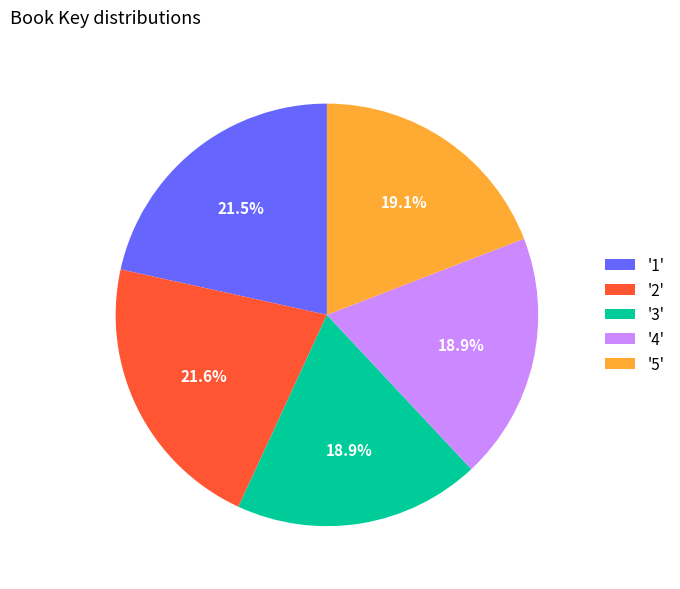

What portion of the pie excludes '1'?

78.5%